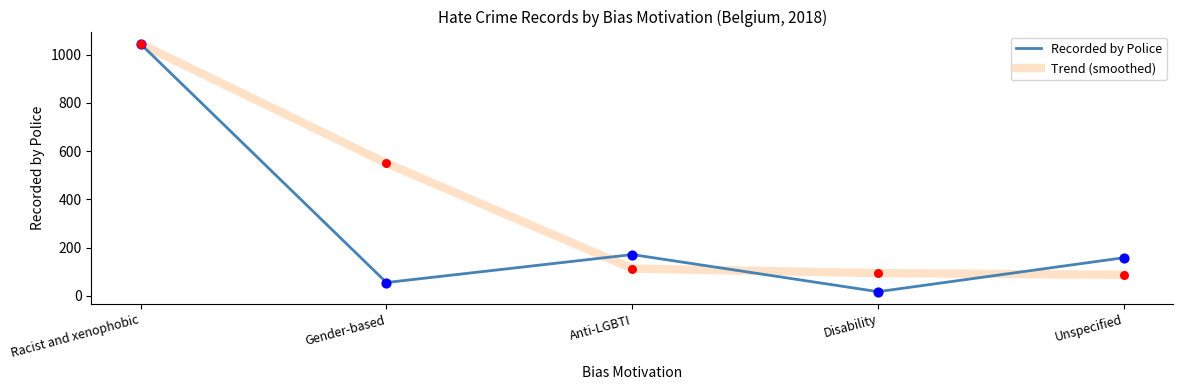

Between Anti-LGBTI and Disability, which series saw the biggest shift?

Recorded by Police